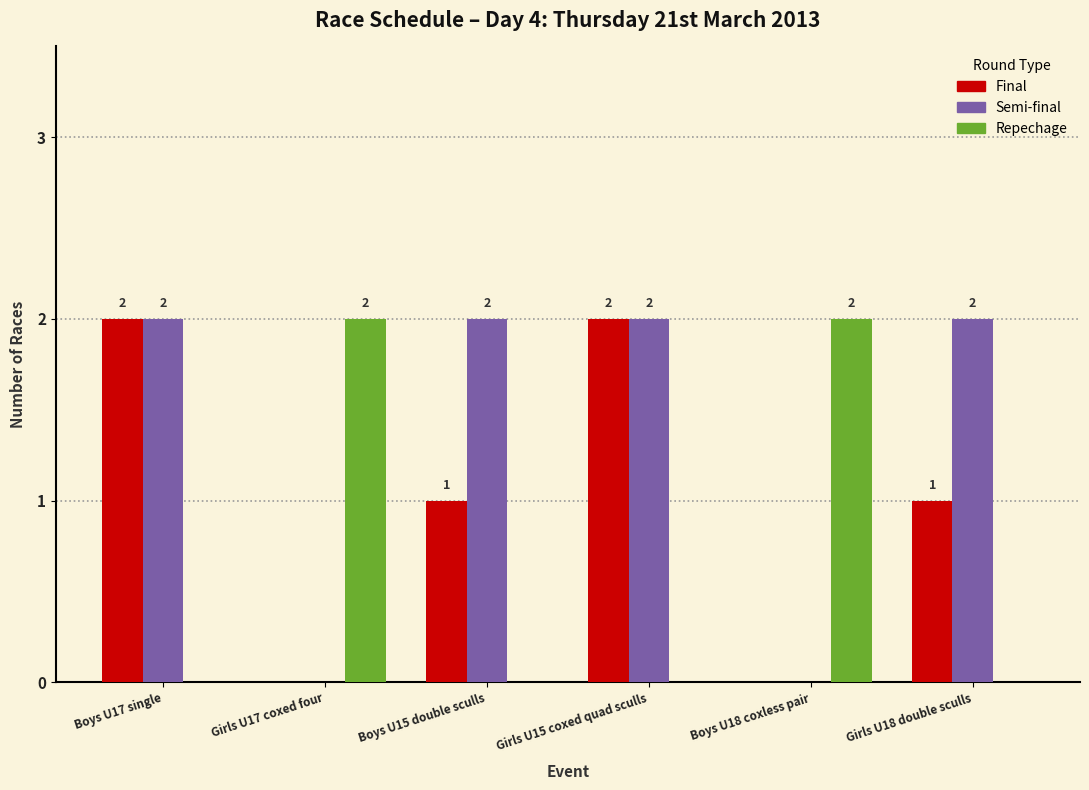

What is the total value across all series at Girls U18 double sculls?

3